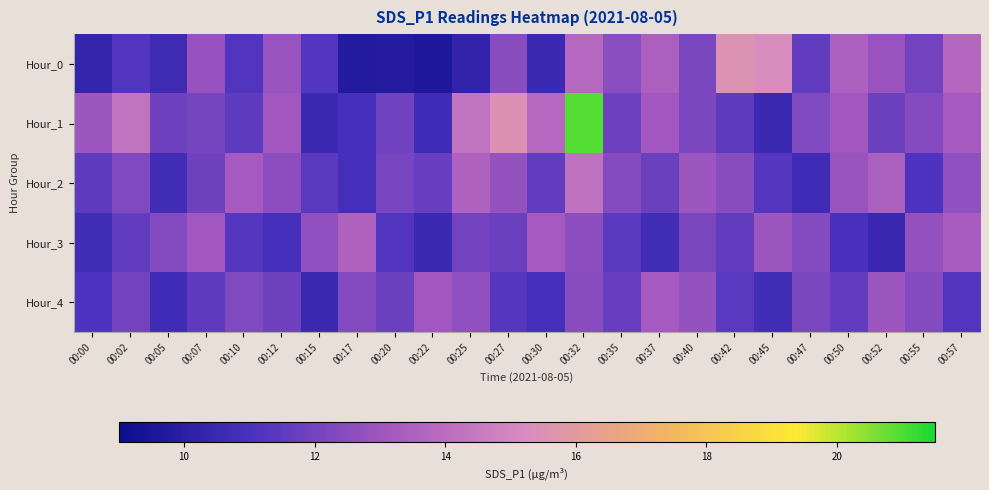

Which series has the largest total across all categories?

Hour_1